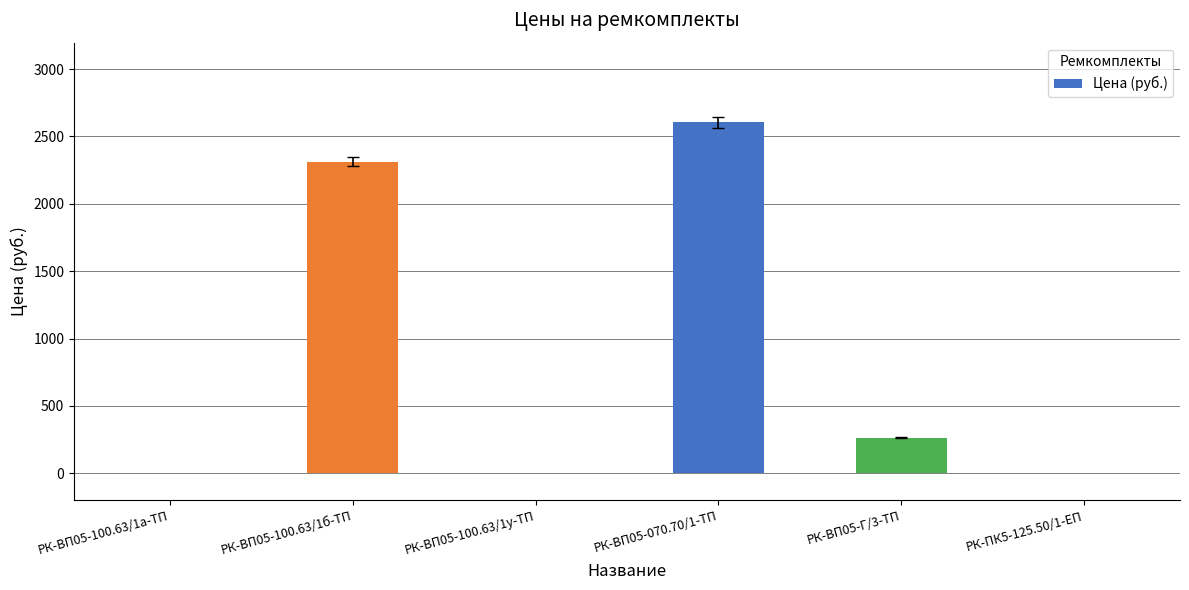

Where is the data nearest to the value 1302?

РК-ВП05-100.63/1б-ТП